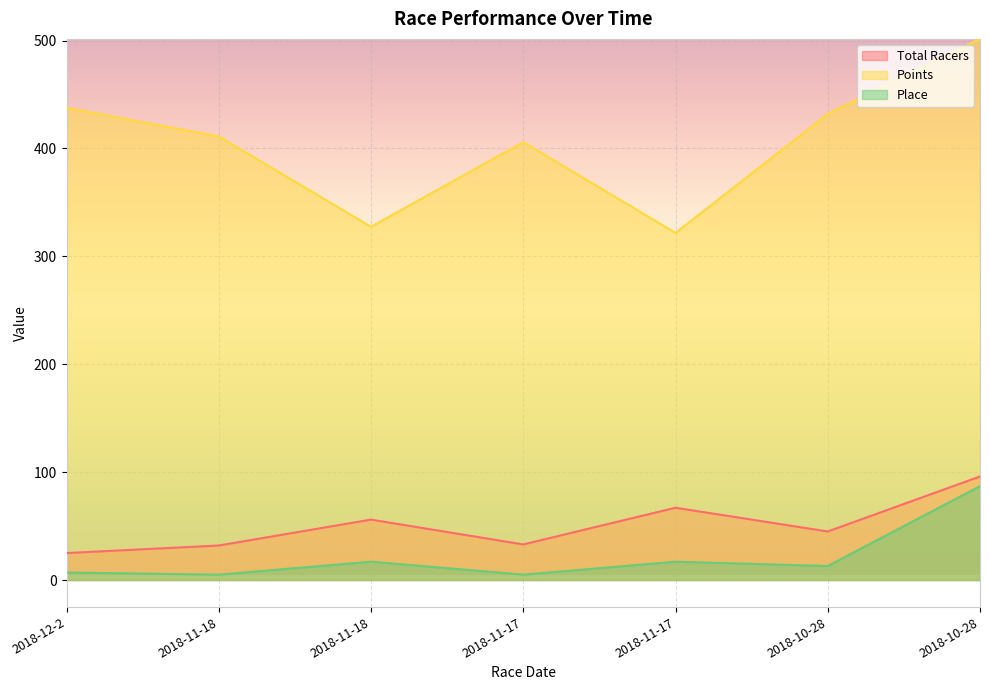

What is the highest value of the Points series?

501.6